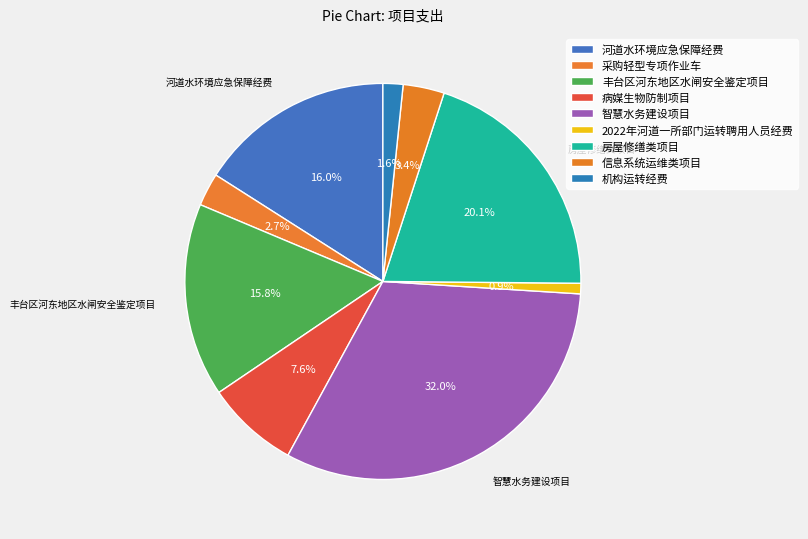

Is it true that 病媒生物防制项目 is 17% of the pie?

False